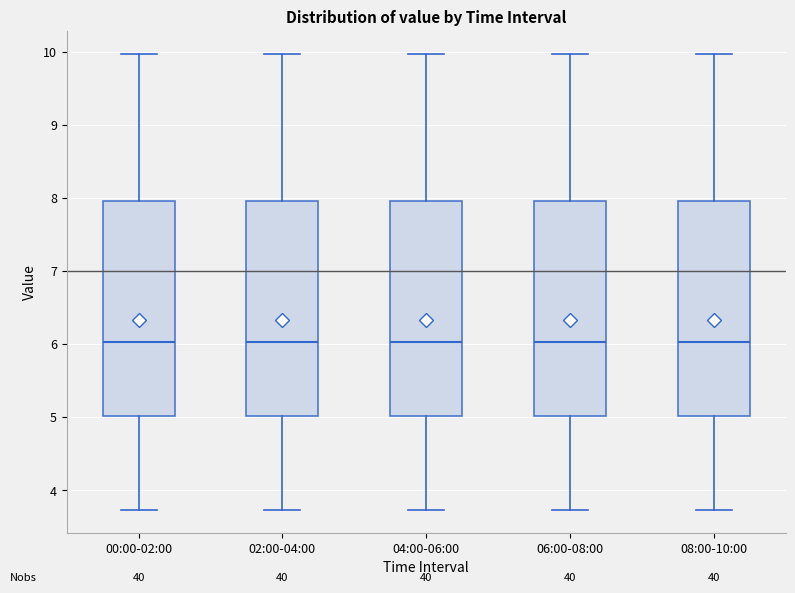

Reading left to right, read every box against the y-axis: the position of its median line, the range the box covers, and the ends of its whiskers. The values are not printed on the chart, so give them approximately, as read against the axis.

00:00-02:00: median 6.0, box 5.0 to 8.0, whiskers 3.7 to 10.0
02:00-04:00: median 6.0, box 5.0 to 8.0, whiskers 3.7 to 10.0
04:00-06:00: median 6.0, box 5.0 to 8.0, whiskers 3.7 to 10.0
06:00-08:00: median 6.0, box 5.0 to 8.0, whiskers 3.7 to 10.0
08:00-10:00: median 6.0, box 5.0 to 8.0, whiskers 3.7 to 10.0